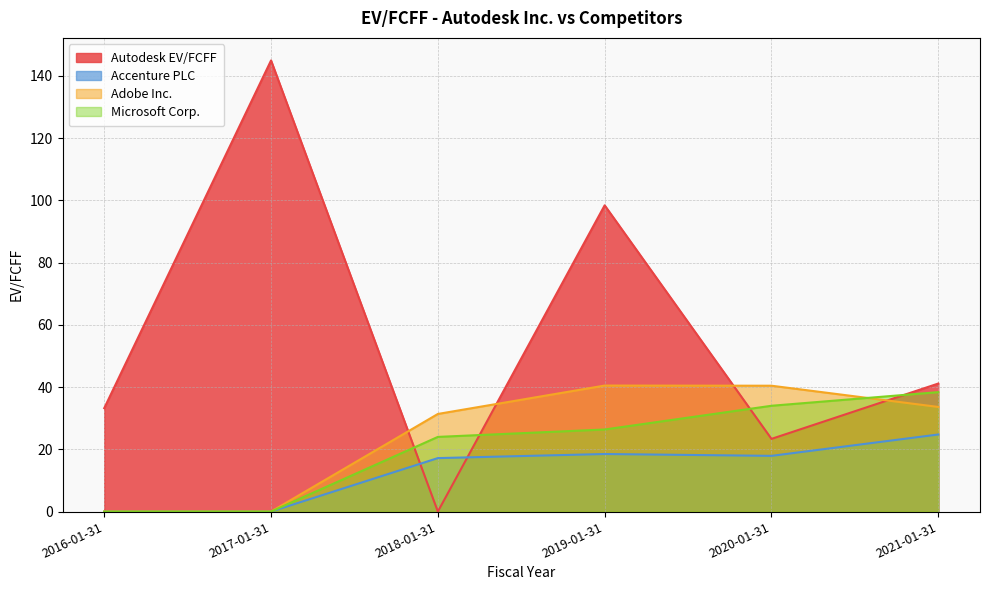

True or false: Adobe Inc. and Microsoft Corp. intersect in this chart.

True